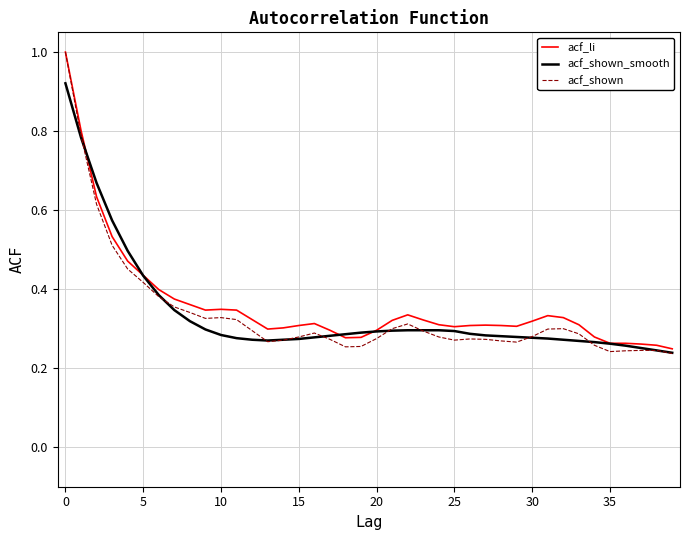

Which series has the widest spread of values?

acf_shown